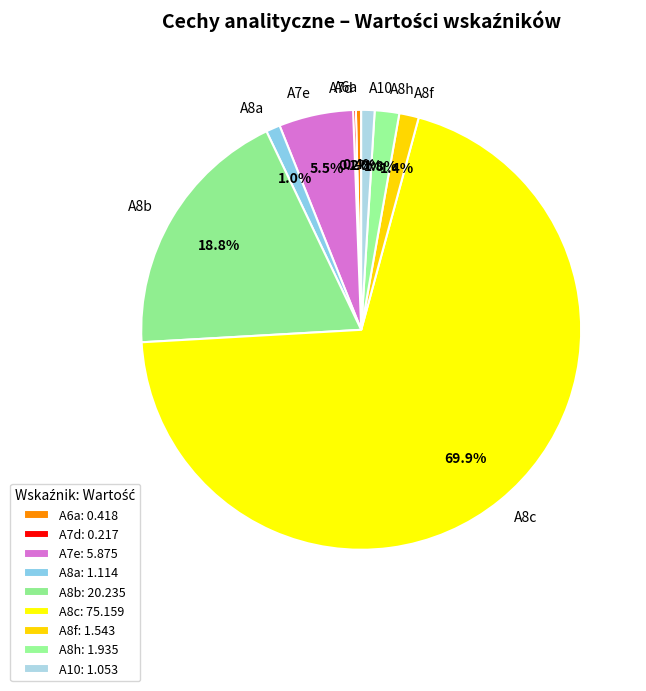

To the nearest percent, what portion does A8b represent?

19%